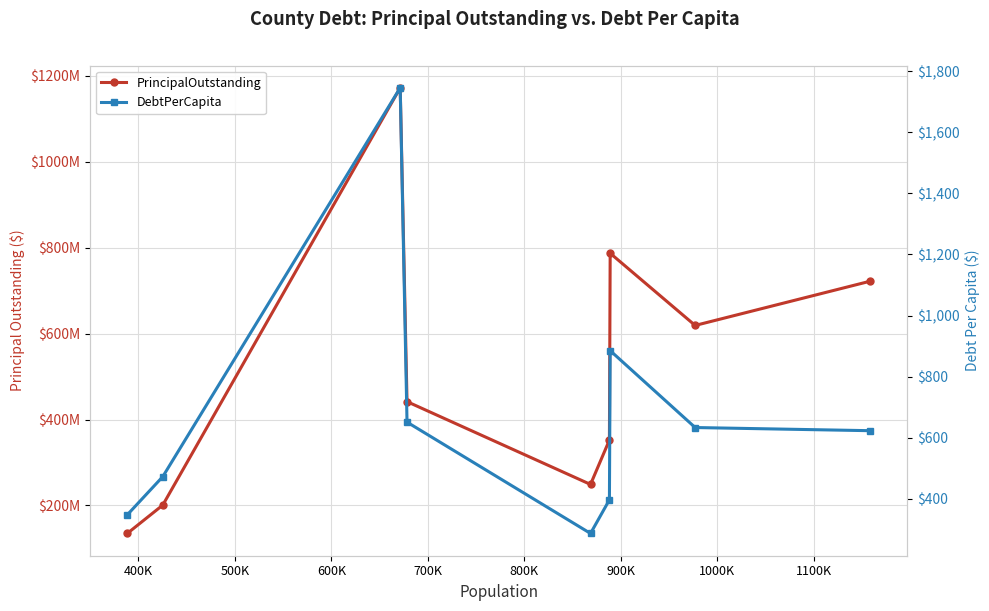

Reading right to left, transcribe all the data shown in this chart.

PrincipalOutstanding: 721825000.0	618925000.0	786916072.0	352385000.0	249033018.0	441665000.0	1171840000.0	200945000.0	134990000.0
DebtPerCapita: 623.0	633.3	885.0	396.7	286.7	651.0	1745.3	472.6	347.6